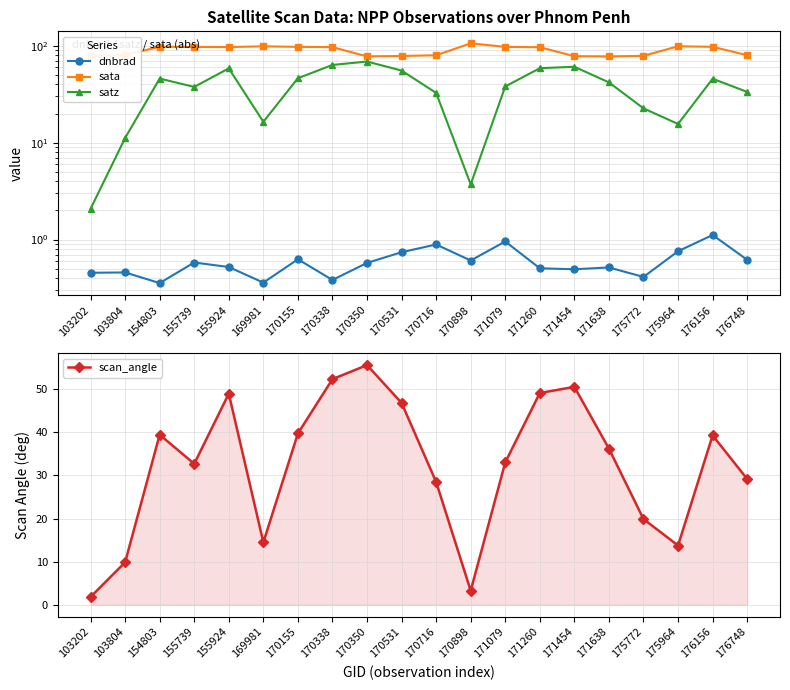

What are all the series names shown in the legend?

dnbrad, sata, satz, scan_angle